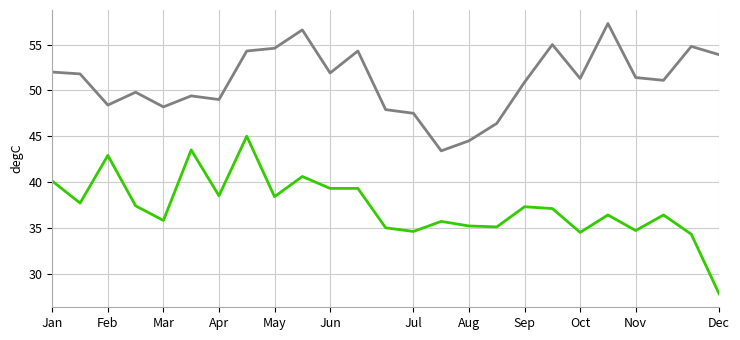

What is the smallest value displayed?

27.8